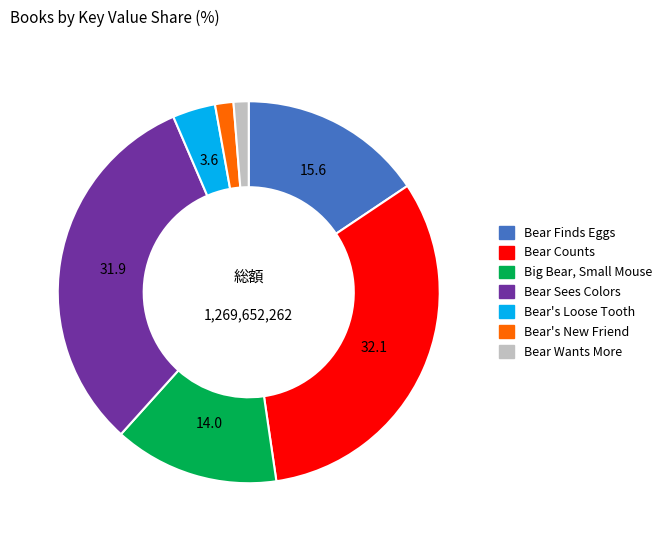

True or false: Bear's Loose Tooth accounts for 10% of the total.

False